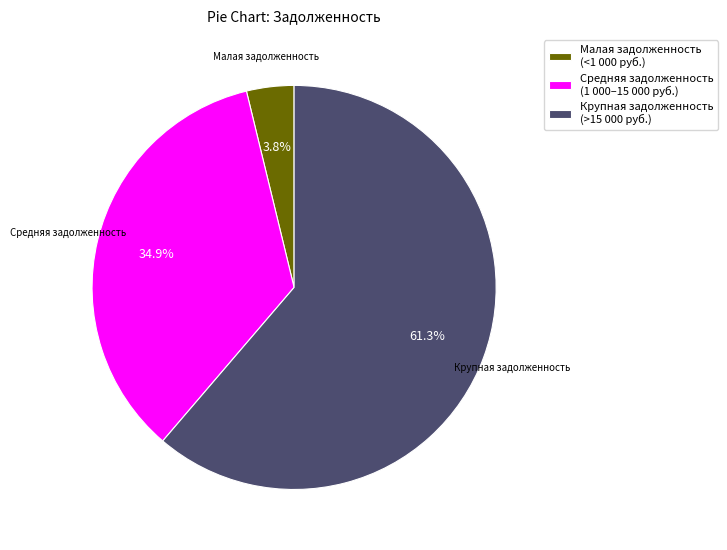

Between Малая задолженность (<1 000 руб.) and Крупная задолженность (>15 000 руб.), which is larger?

Крупная задолженность (>15 000 руб.)